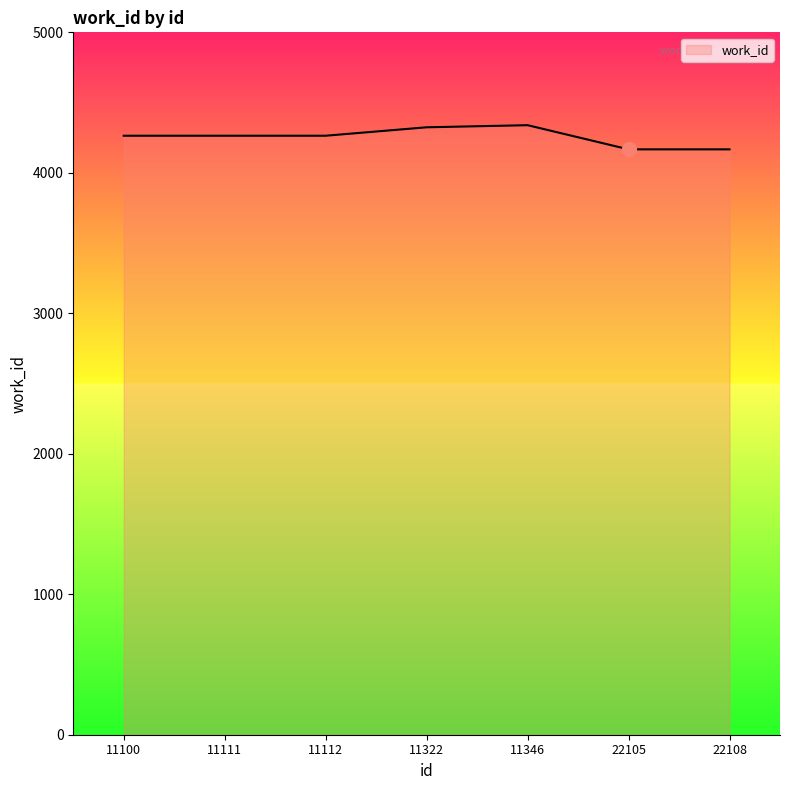

Count the number of data series in this chart.

1